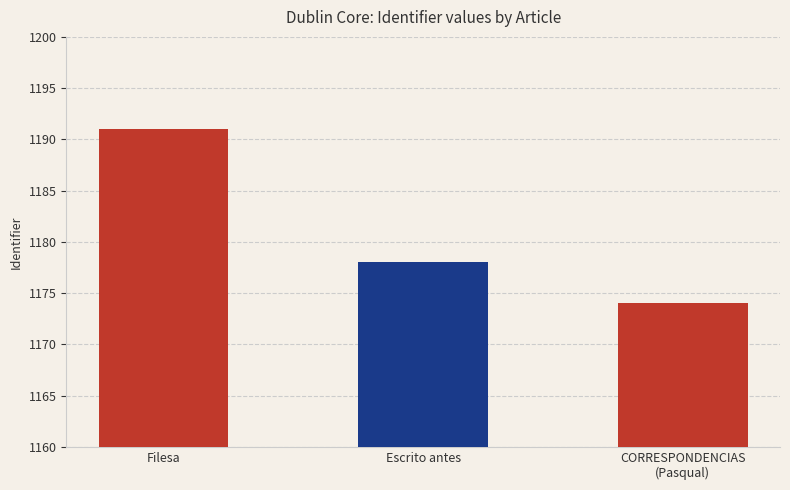

How many data points are less than 1178?

1